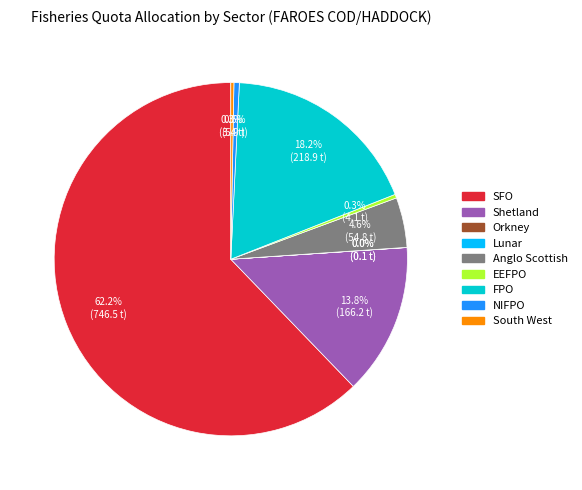

Does Anglo Scottish represent more than half of the total?

No